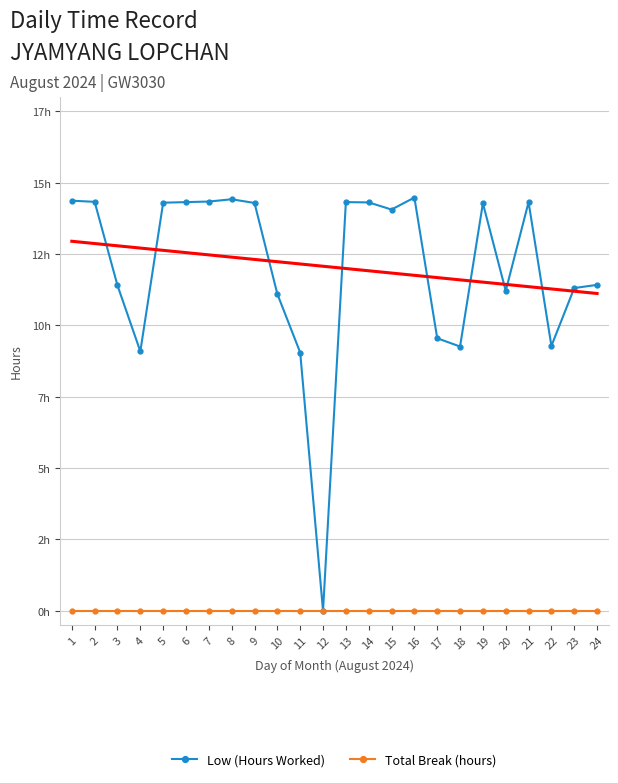

What are all the series names shown in the legend?

Low (Hours Worked), Total Break (hours)